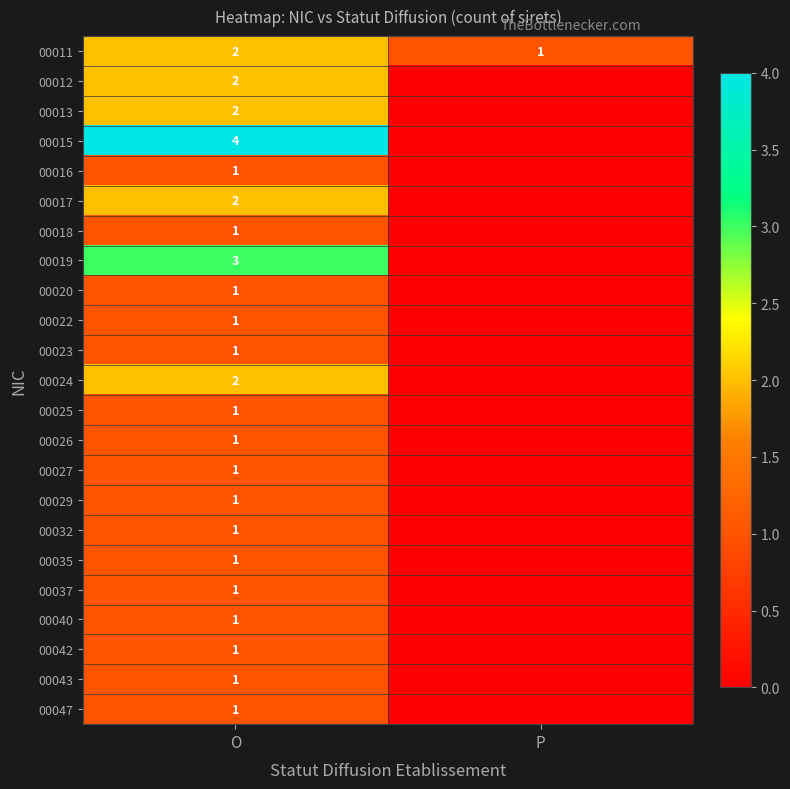

What is the spread (max minus min) of values at O?

3